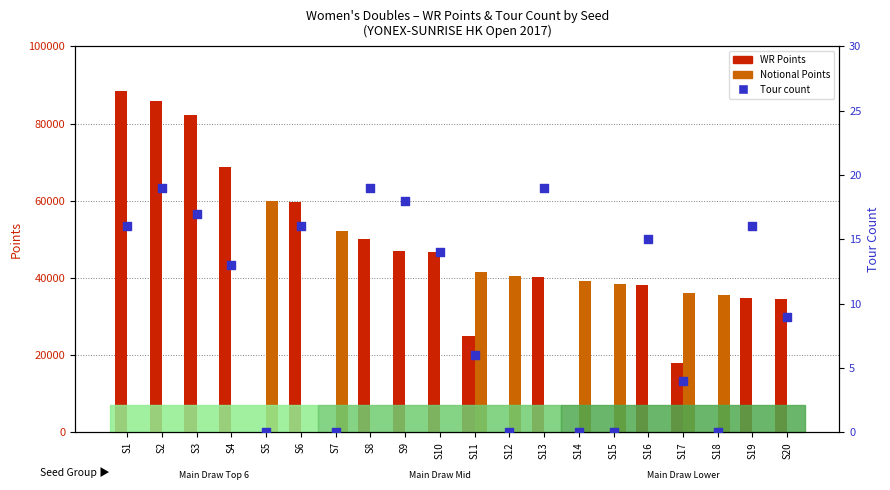

Which series contains the lowest Y value?

WR Points